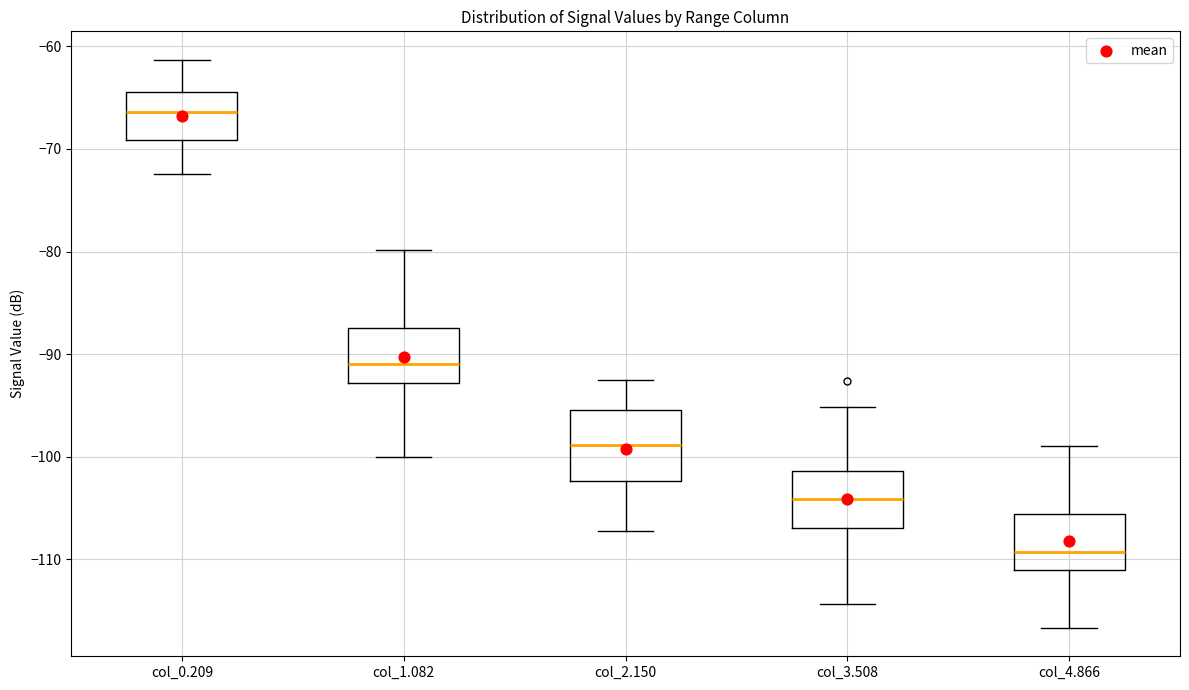

Where does the median line of the box for col_3.508 sit on the y-axis? The values are not printed on the chart, so give them approximately, as read against the axis.

-104